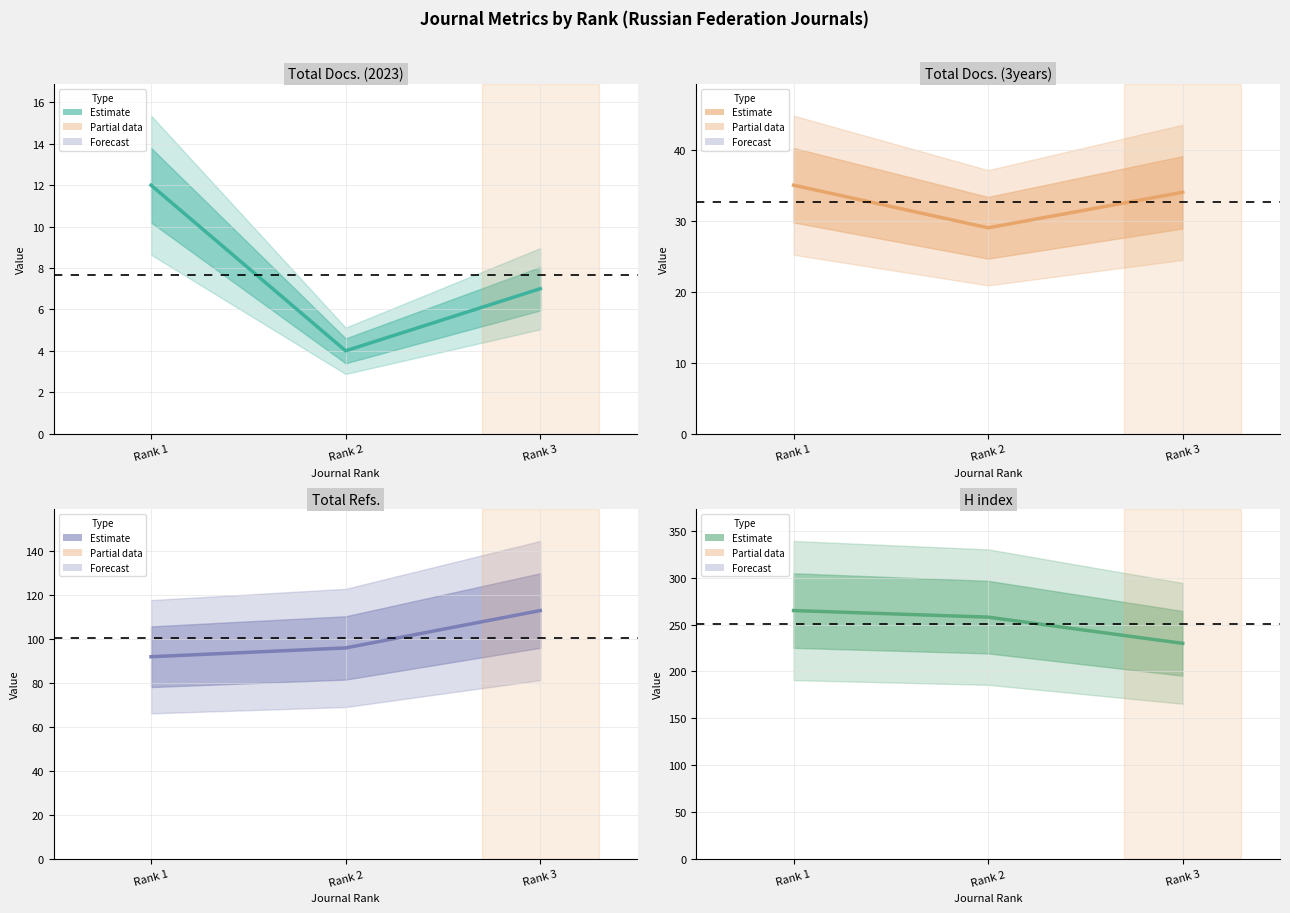

Reading left to right, what are all the values shown in this chart?

Total Docs. (2023): Rank 1=12	Rank 2=4	Rank 3=7
Total Docs. (3years): Rank 1=35	Rank 2=29	Rank 3=34
Total Refs.: Rank 1=92	Rank 2=96	Rank 3=113
H index: Rank 1=265	Rank 2=258	Rank 3=230